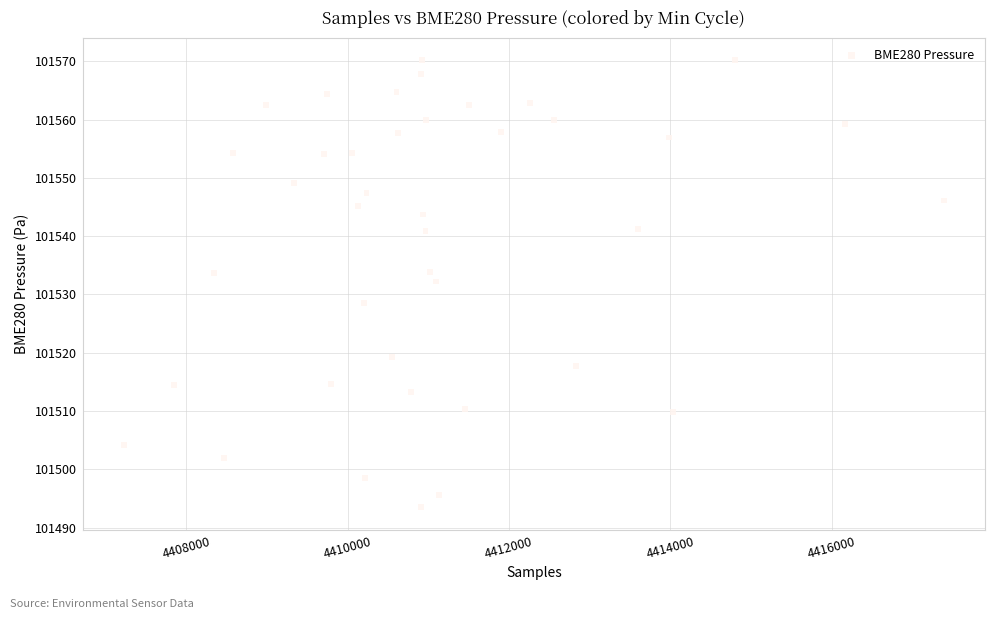

What is the range of X values (max minus min)?

10174.0